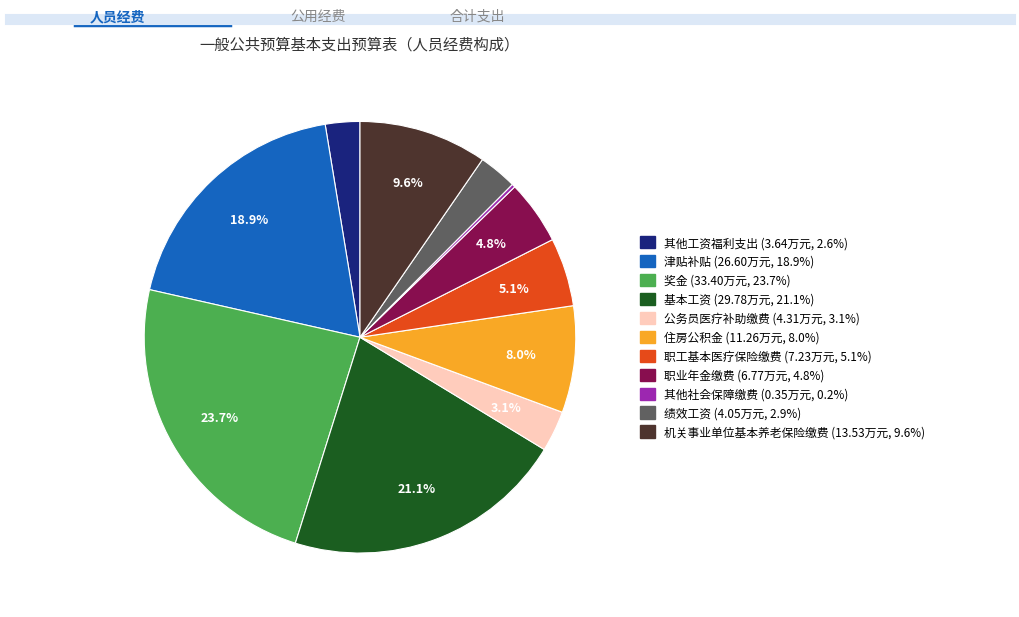

Does any single category account for the majority?

No